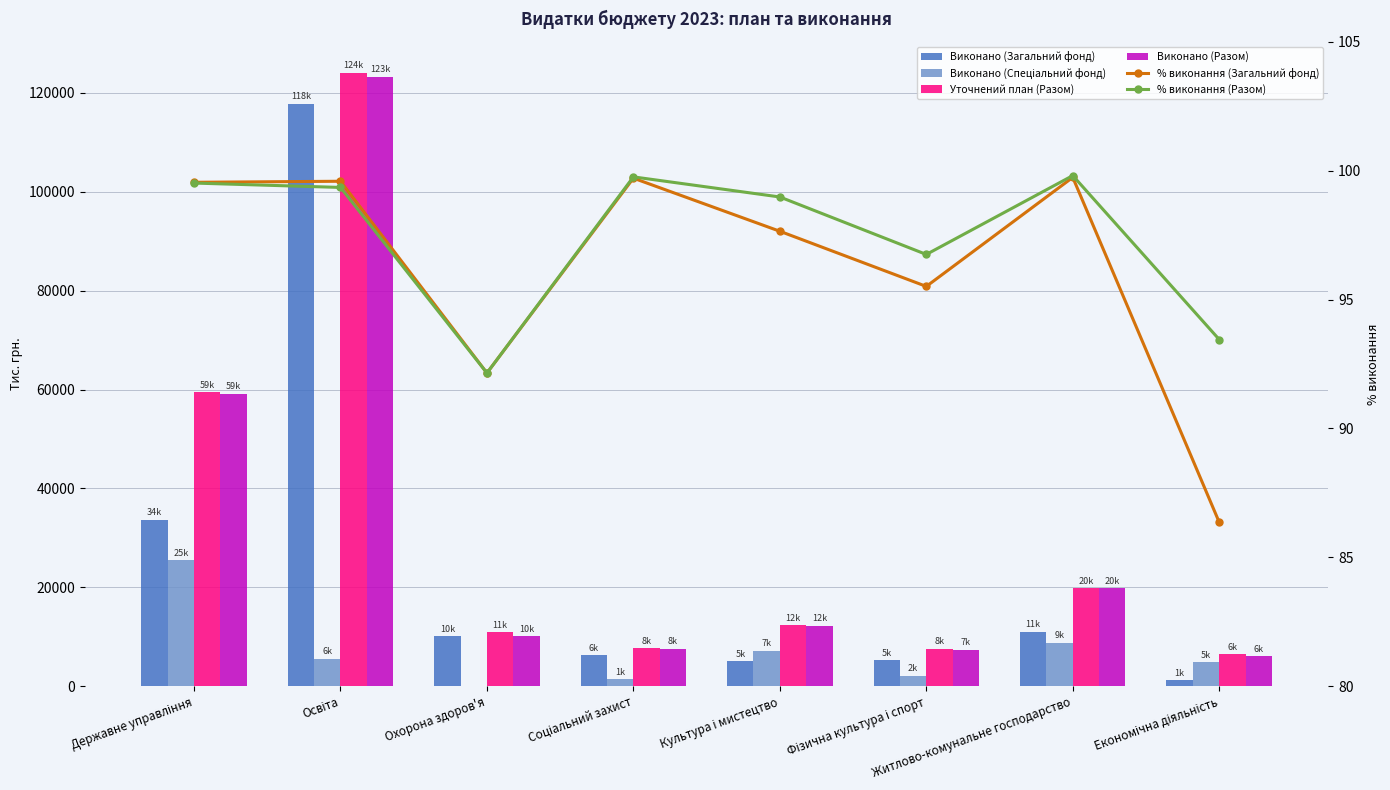

Which series has the largest total across all categories?

Уточнений план (Разом)